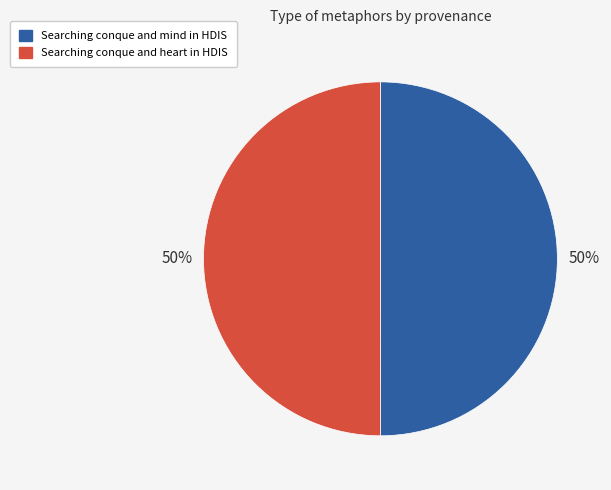

Do Searching conque and heart in HDIS and Searching conque and mind in HDIS together represent more than half of the pie?

Yes